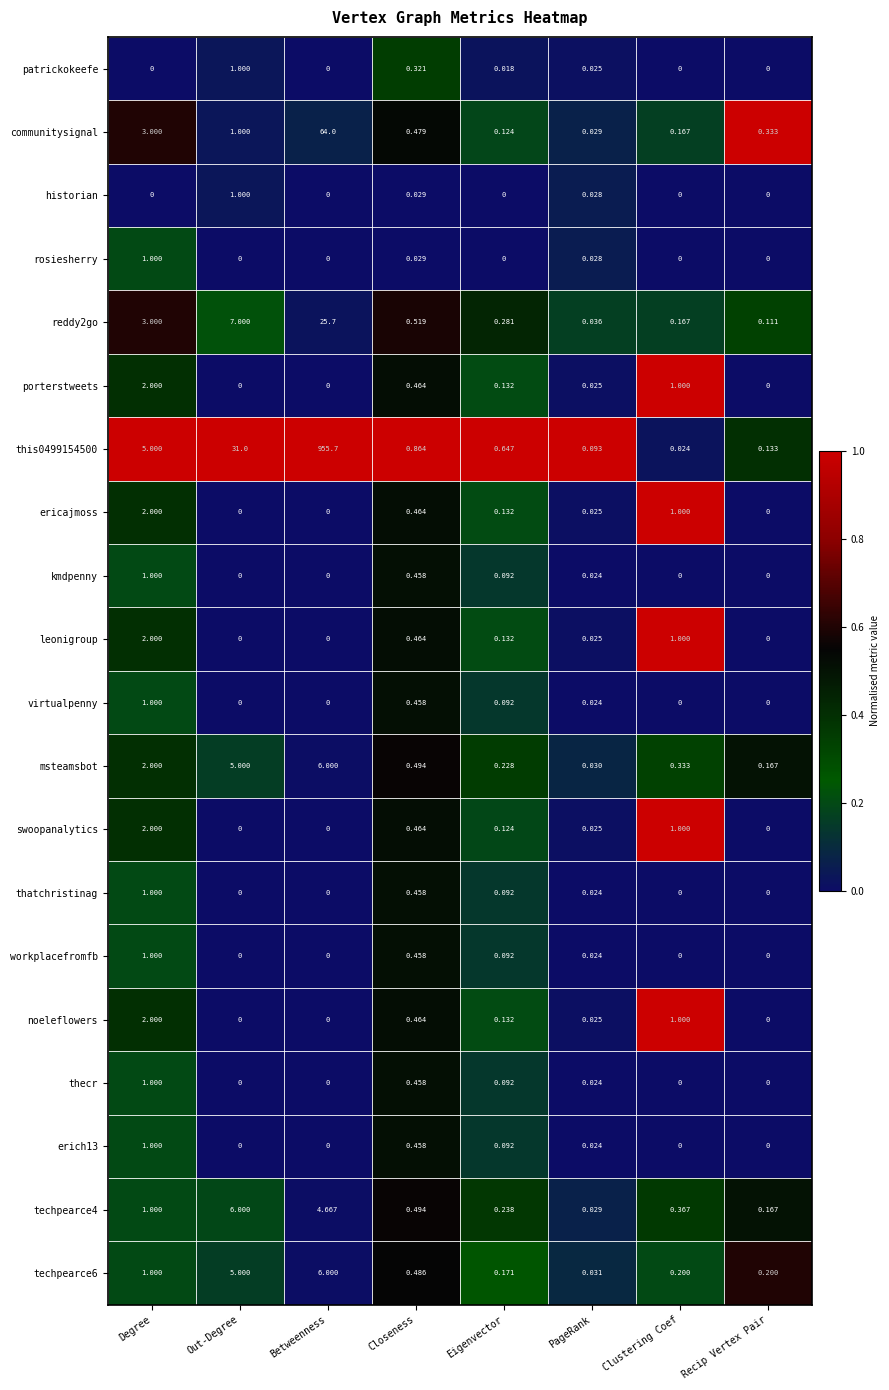

At which label is techpearce4 closest to 3?

Betweenness